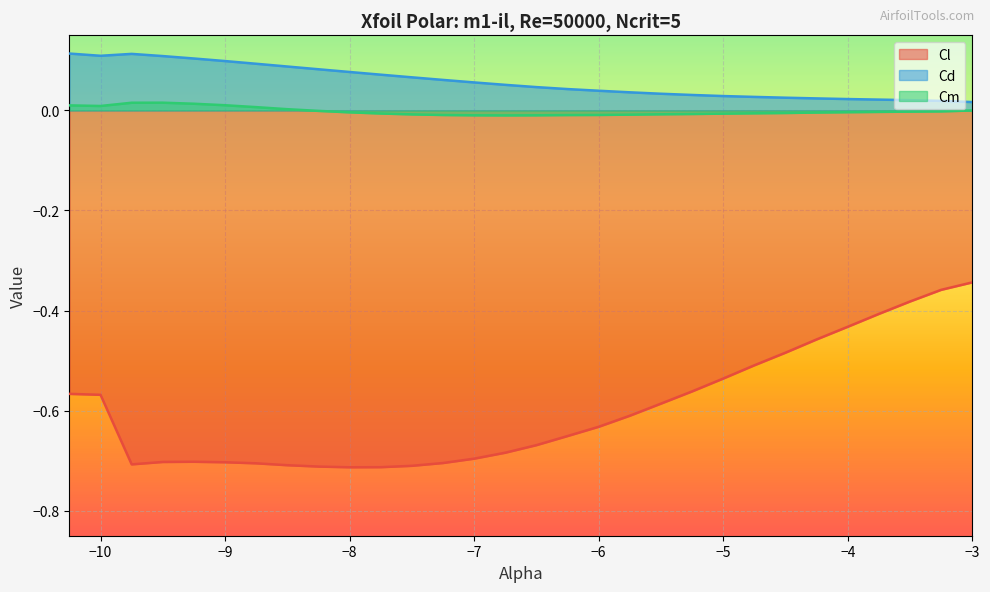

True or false: Cm has more than 2 points higher than both neighbors.

False